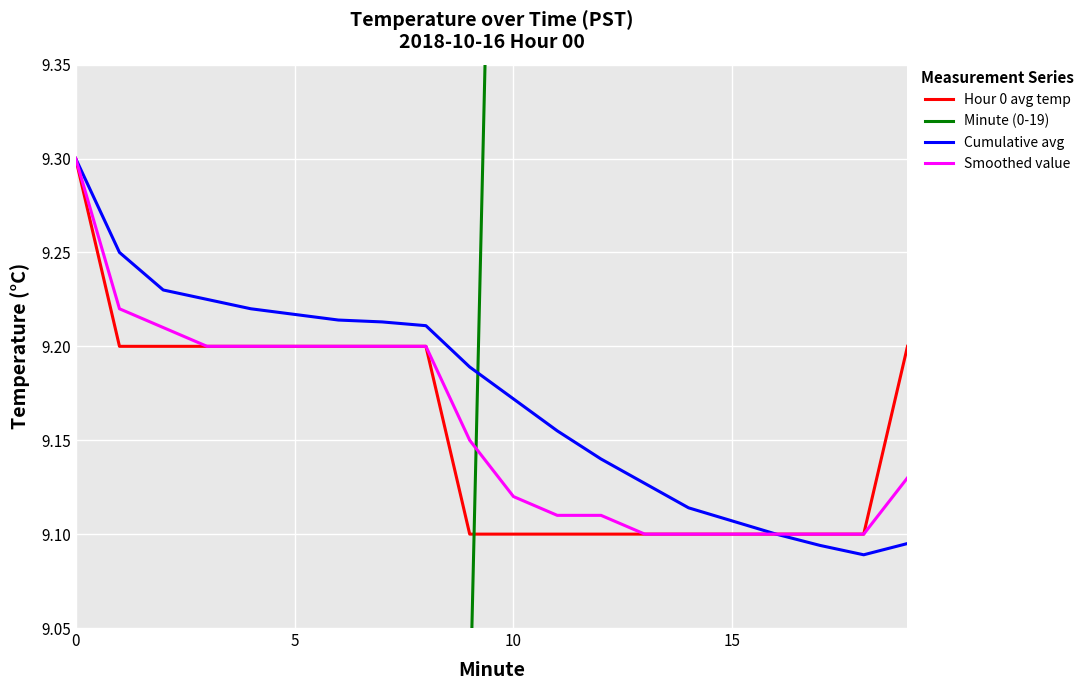

True or false: Minute (0-19) has a value of 7.8 at 6.

False